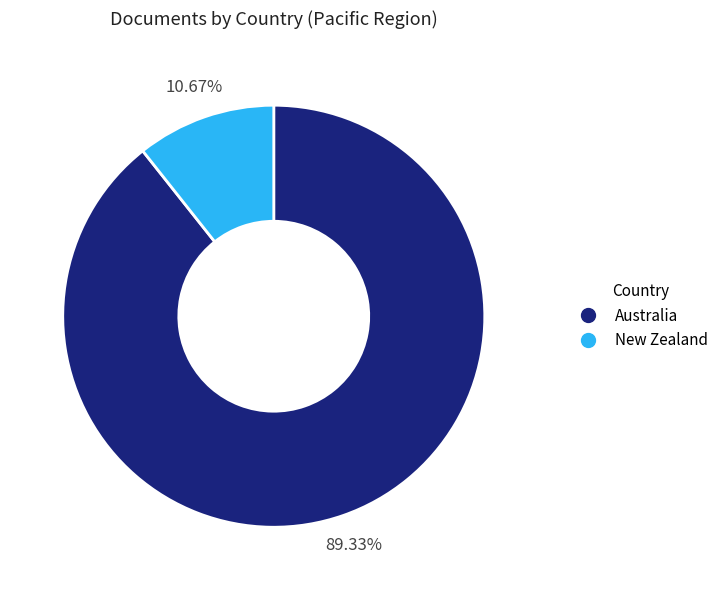

What is the ratio of the value at Australia to the value at New Zealand?

8.4